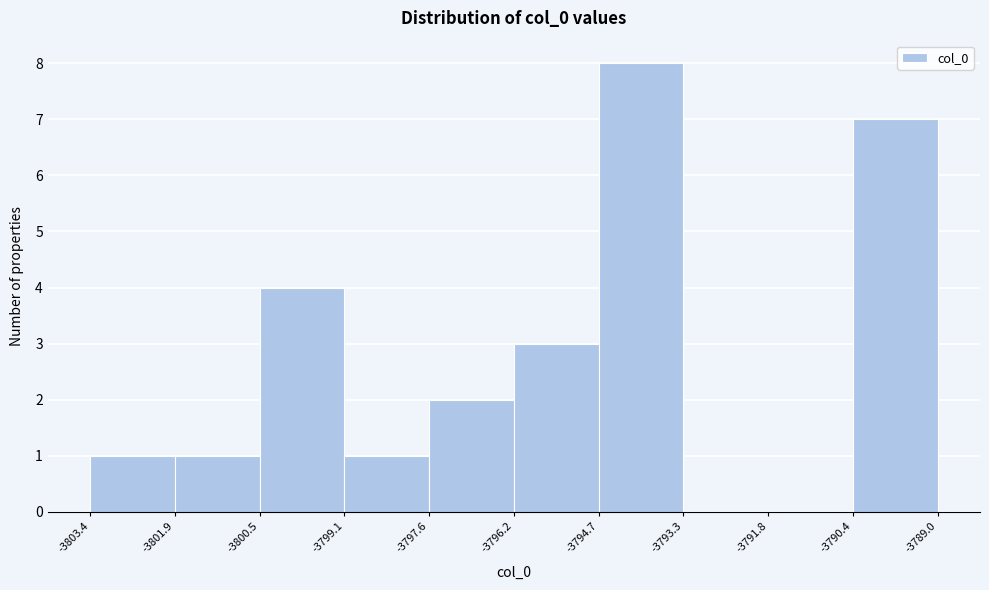

Reading left to right, list every bar in this chart as the range it spans on the x-axis followed by its height. The values are not printed on the chart, so give them approximately, as read against the axis.

-3803.4 to -3801.9: 1
-3801.9 to -3800.5: 1
-3800.5 to -3799.1: 4
-3799.1 to -3797.6: 1
-3797.6 to -3796.2: 2
-3796.2 to -3794.7: 3
-3794.7 to -3793.3: 8
-3793.3 to -3791.8: 0
-3791.8 to -3790.4: 0
-3790.4 to -3789.0: 7